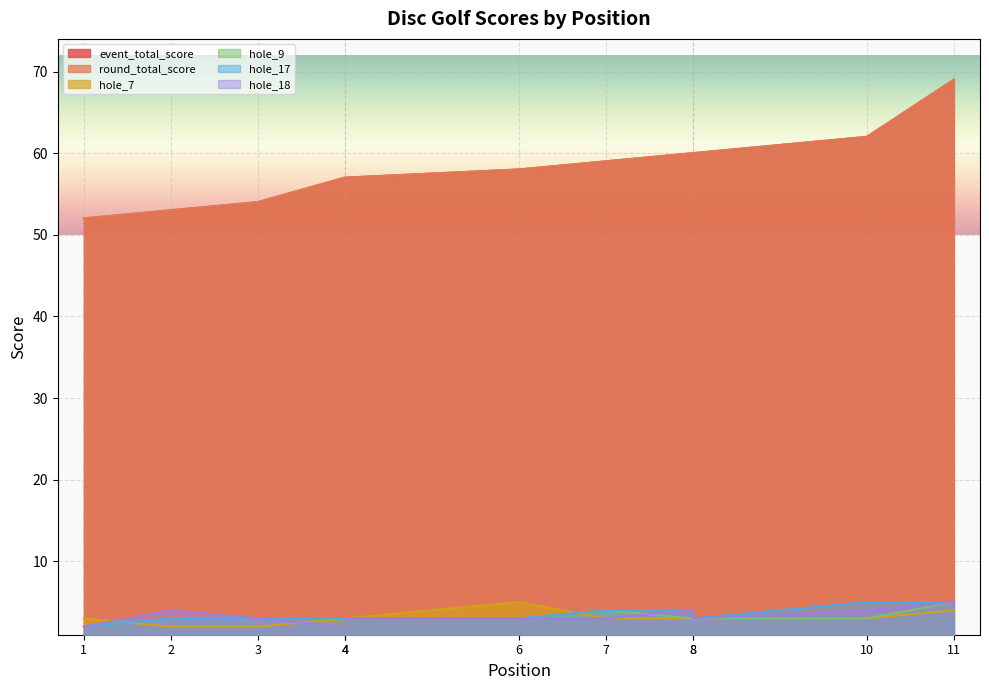

The round_total_score series shows 93 at 8. True or false?

False